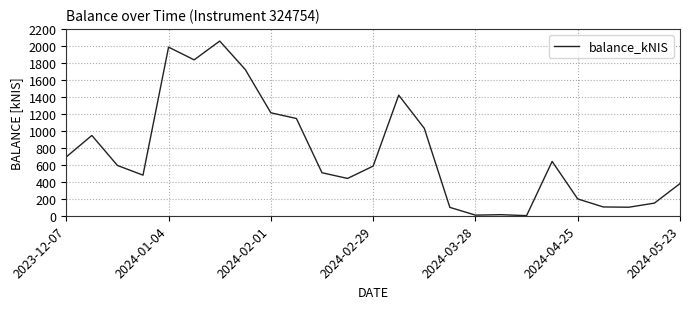

What is the maximum value shown in the chart?

2056.8